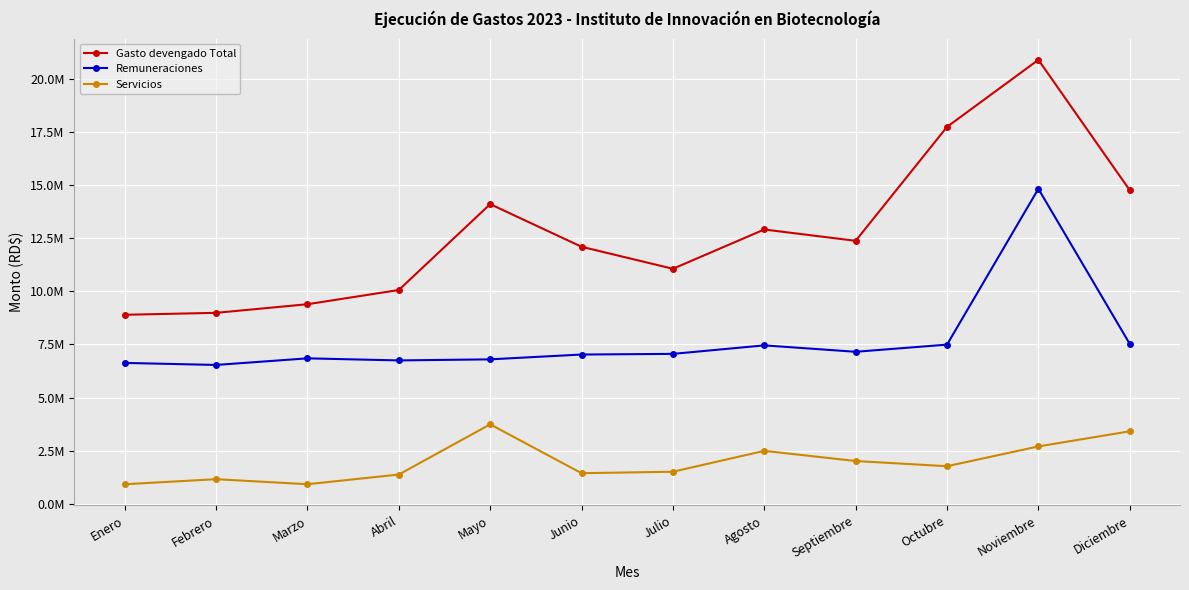

What is the spread (max minus min) of values at Diciembre?

11354785.8